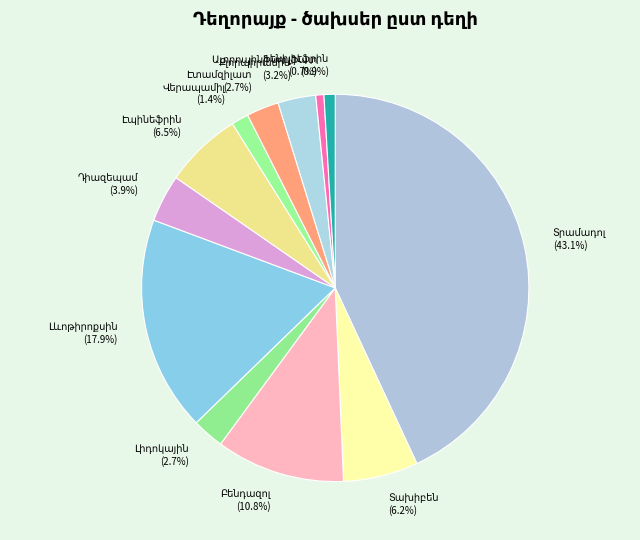

Combined, do Քլորպիրամին and Վերապամիլ account for over 50%?

No